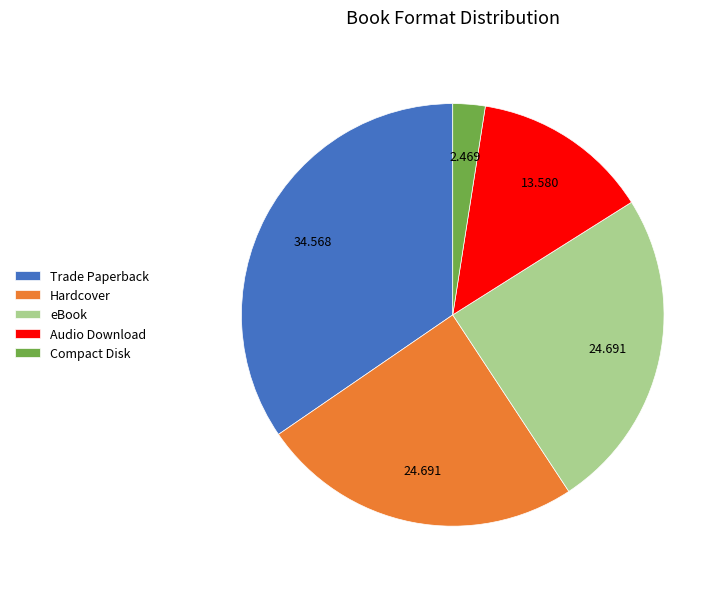

Combined, do eBook and Audio Download account for over 50%?

No